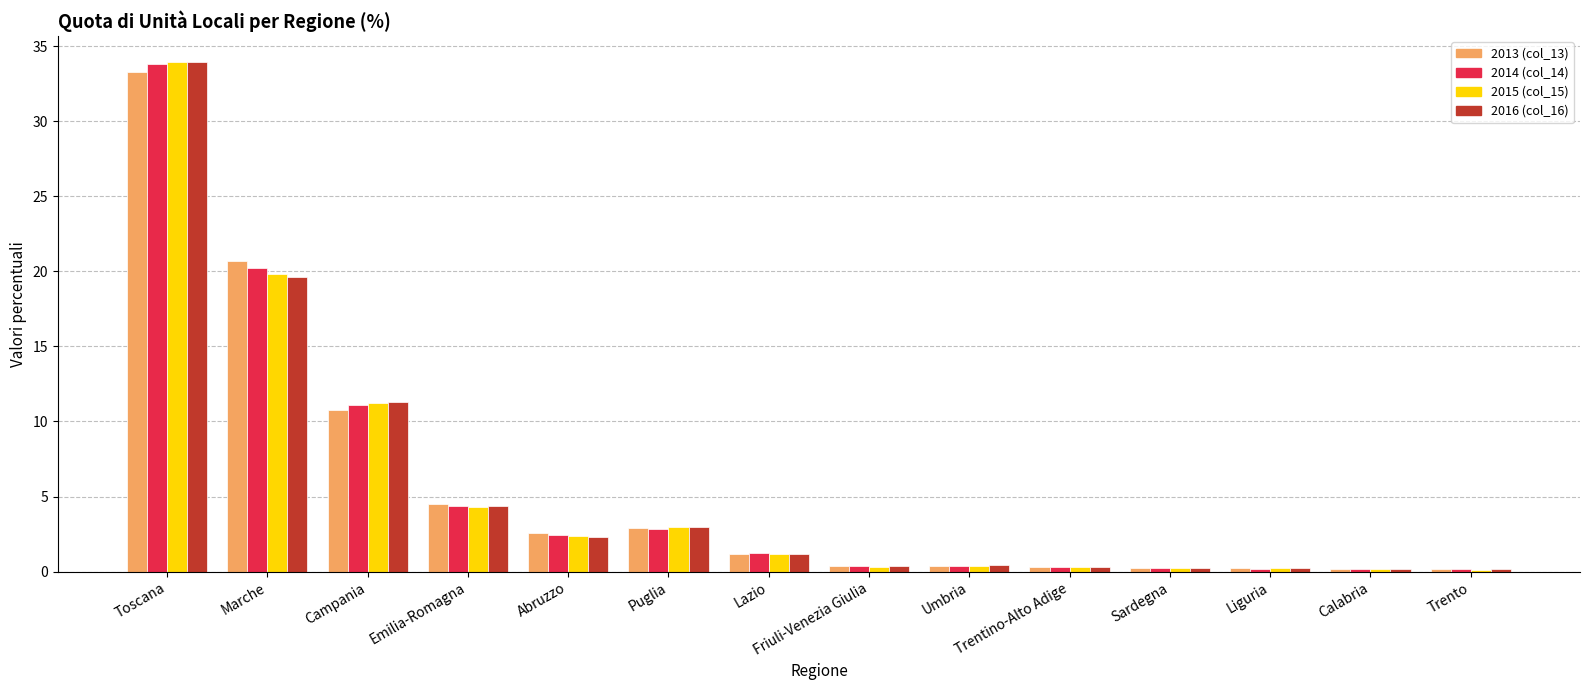

What is the smallest value displayed?

0.1